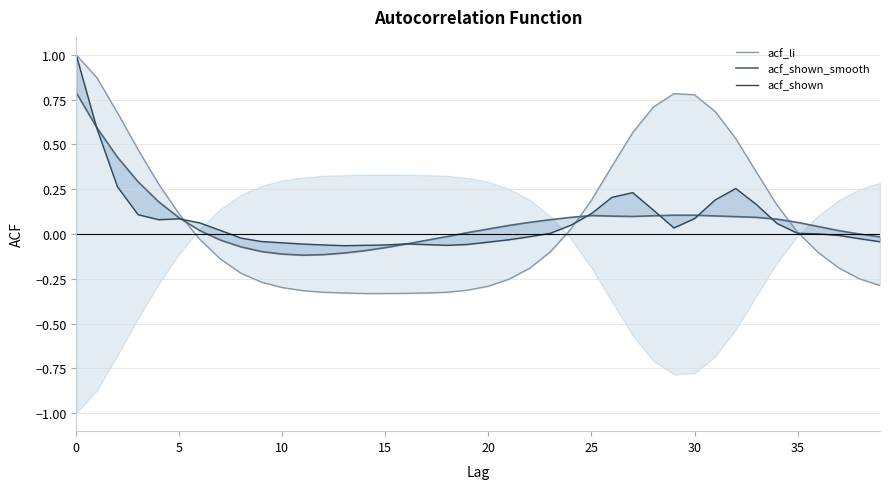

Is it true that acf_shown_smooth equals -0.2 at 13?

False